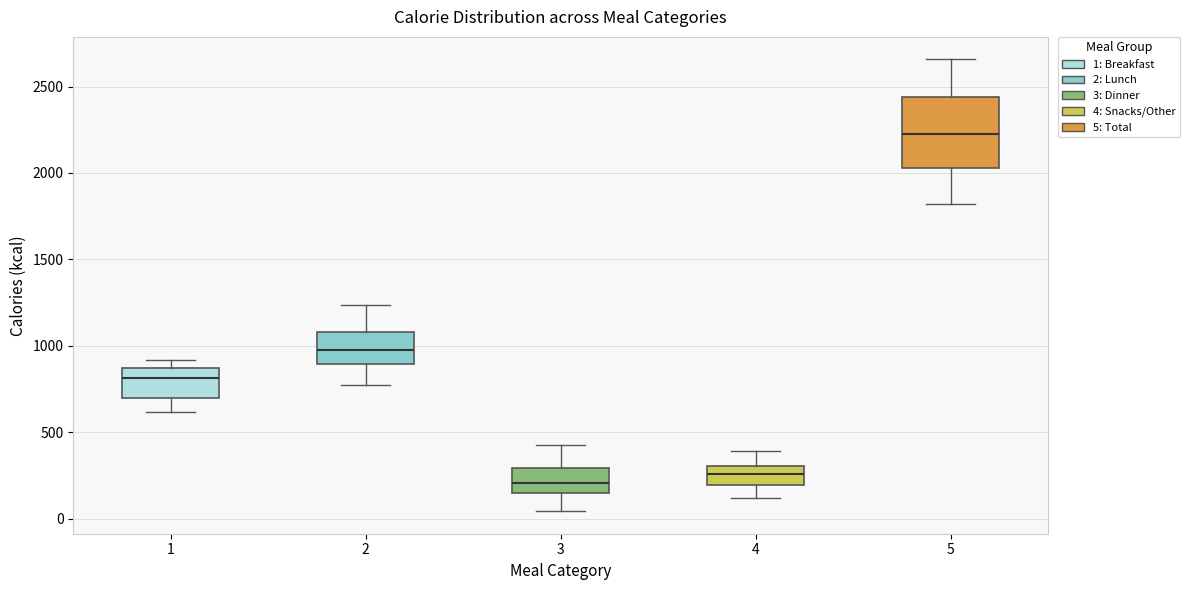

Reading left to right, transcribe this box plot: for each box, give where its median line is, the range the box spans, and where its two whiskers end, as read against the y-axis. The values are not printed on the chart, so give them approximately, as read against the axis.

1: median 800, box 700 to 850, whiskers 600 to 900
2: median 1000, box 900 to 1100, whiskers 800 to 1250
3: median 200, box 150 to 300, whiskers 50 to 450
4: median 250, box 200 to 300, whiskers 100 to 400
5: median 2250, box 2050 to 2450, whiskers 1800 to 2650